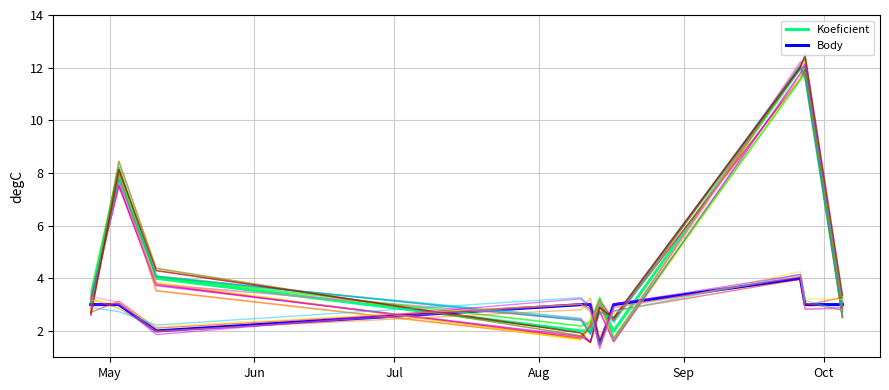

What is the value of the Body point at the 8th from the left?

4.0